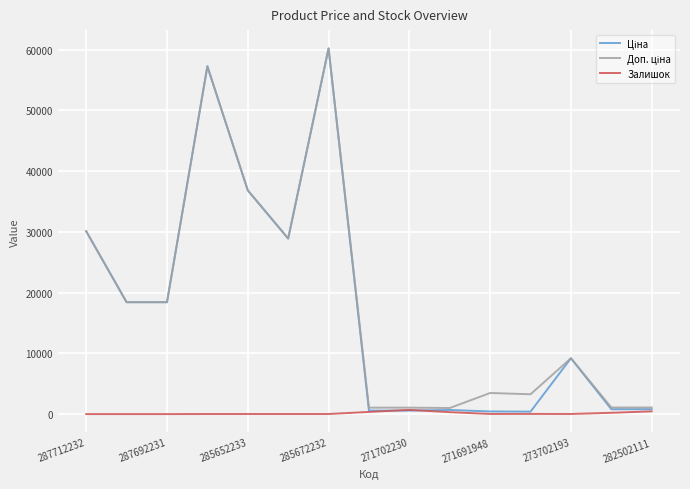

What is the maximum value shown in the chart?

60205.6